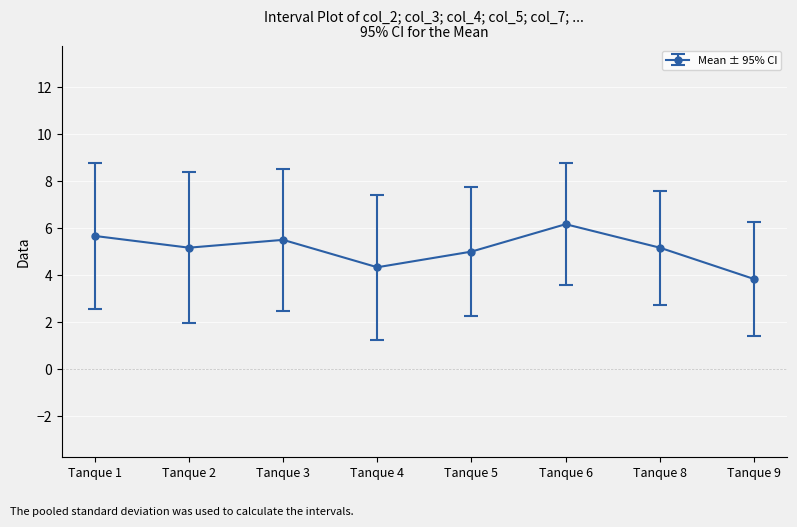

What is the ratio of the value at Tanque 6 to the value at Tanque 2?

1.2